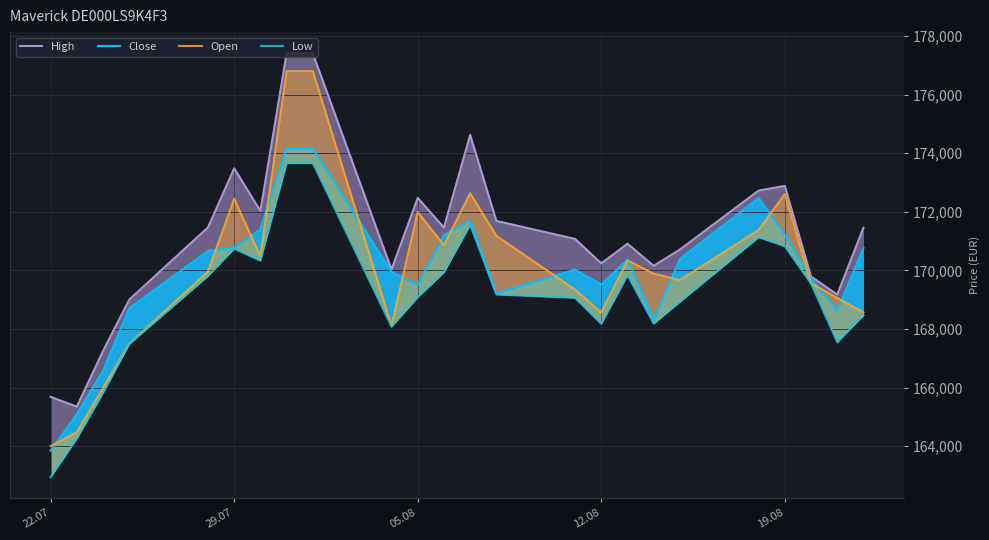

The value of Open at 23 is 100993. True or false?

False